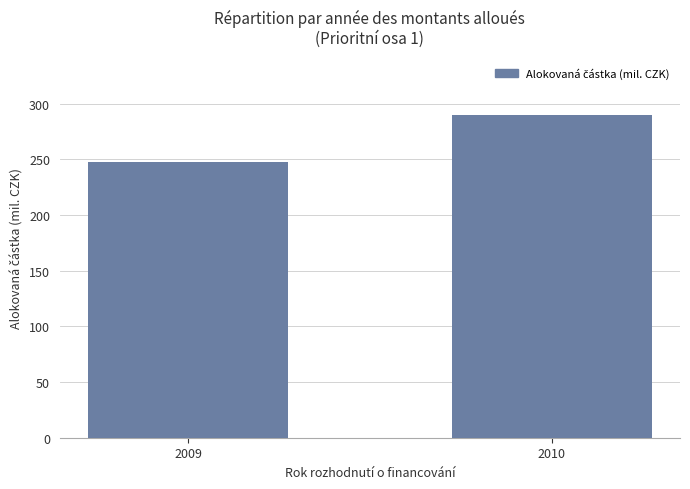

Where does the data first go above 289?

2010